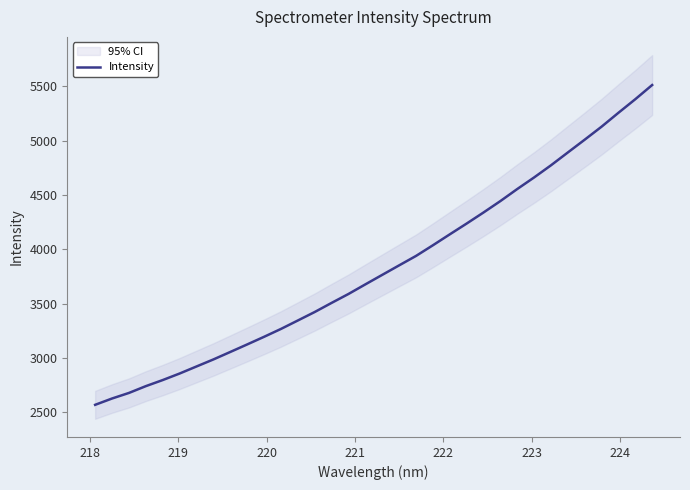

What is the highest value of the Intensity series?

5511.7